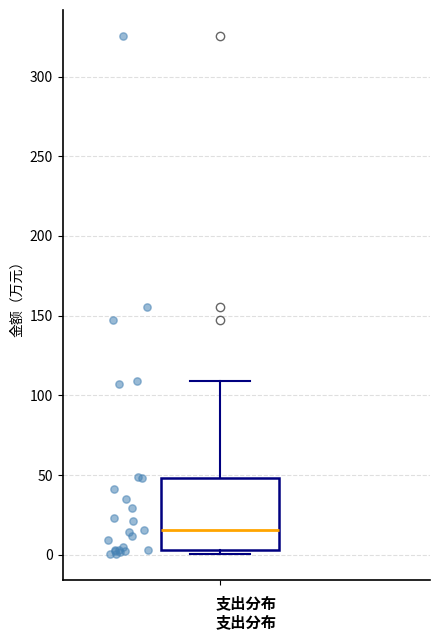

Transcribe this box plot: give where the median line is, the range the box spans, and where the two whiskers end, as read against the y-axis. The values are not printed on the chart, so give them approximately, as read against the axis.

median 15, box 5 to 50, whiskers 0 to 110